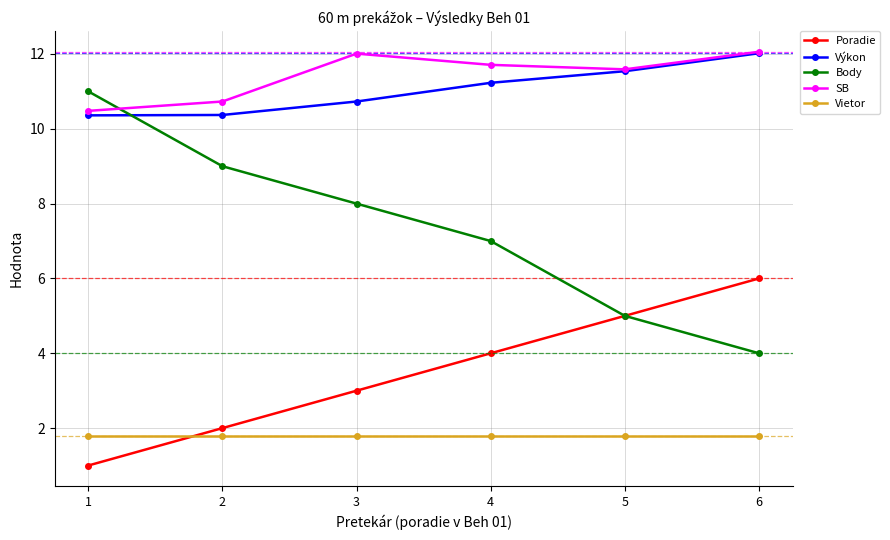

Which series has the widest spread of values?

Body